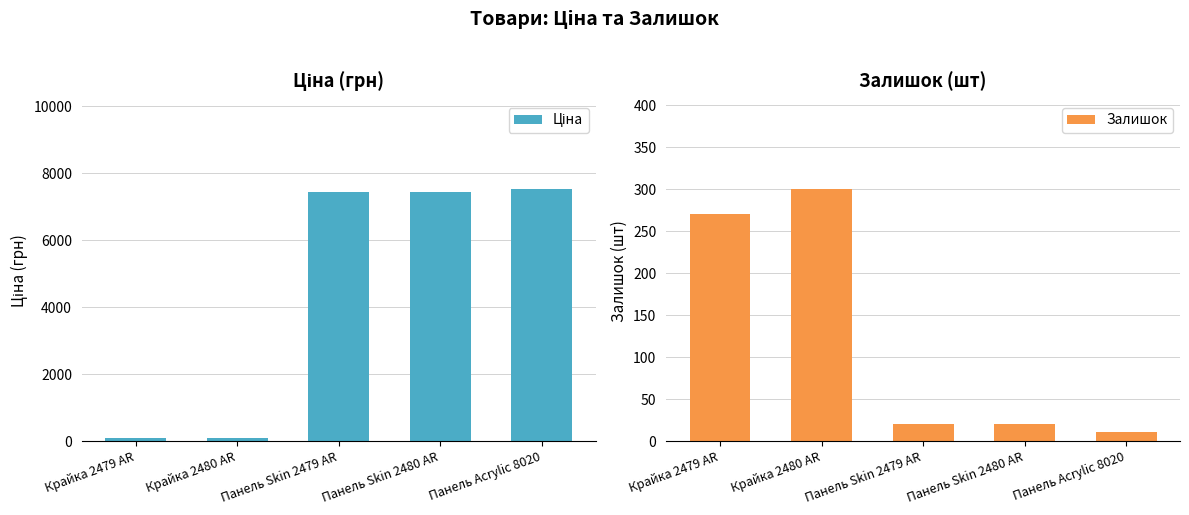

What position from the right is Панель Skin 2480 AR?

2